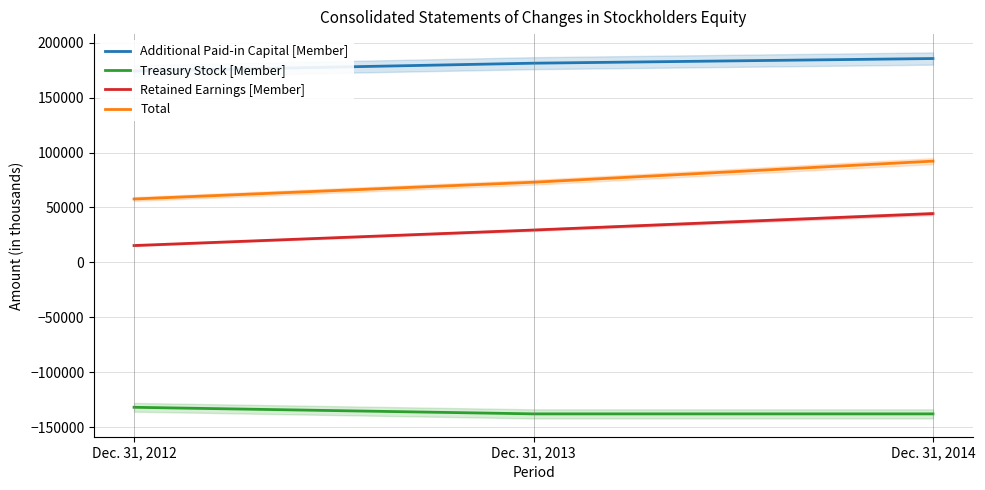

Reading left to right, extract all data points from this chart.

Additional Paid-in Capital [Member]: Dec. 31, 2012=174218	Dec. 31, 2013=181339	Dec. 31, 2014=185588
Treasury Stock [Member]: Dec. 31, 2012=-131903	Dec. 31, 2013=-137899	Dec. 31, 2014=-137899
Retained Earnings [Member]: Dec. 31, 2012=15338	Dec. 31, 2013=29466	Dec. 31, 2014=44433
Total: Dec. 31, 2012=57712	Dec. 31, 2013=72966	Dec. 31, 2014=92182